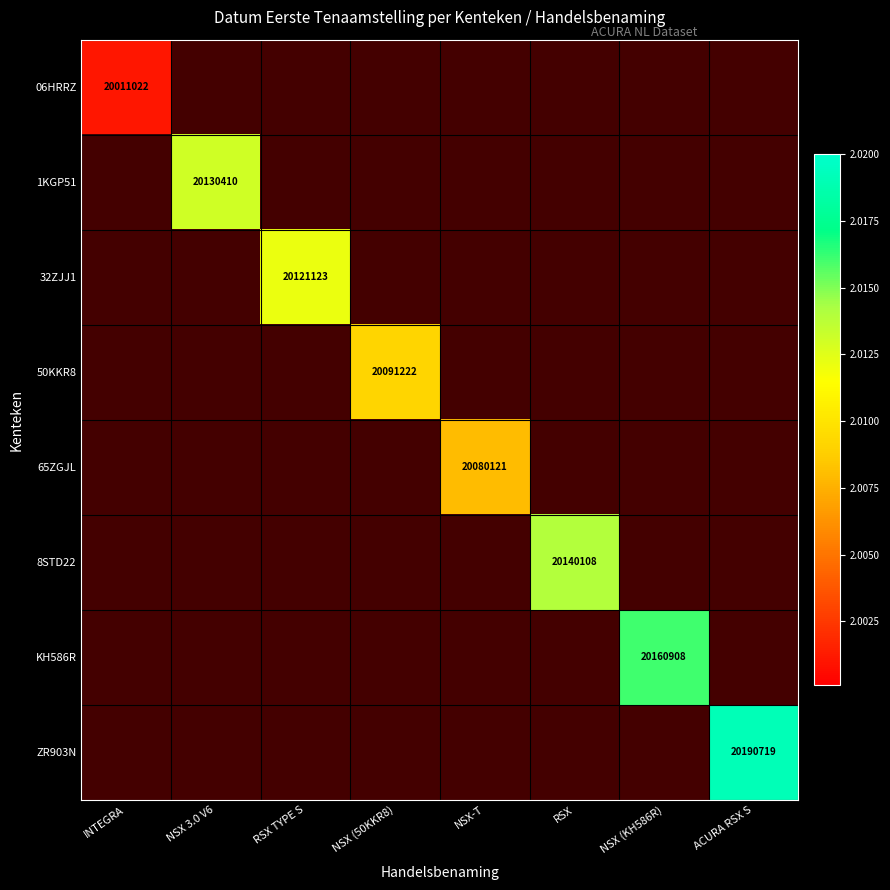

At how many categories does at least one series exceed 20107376?

5